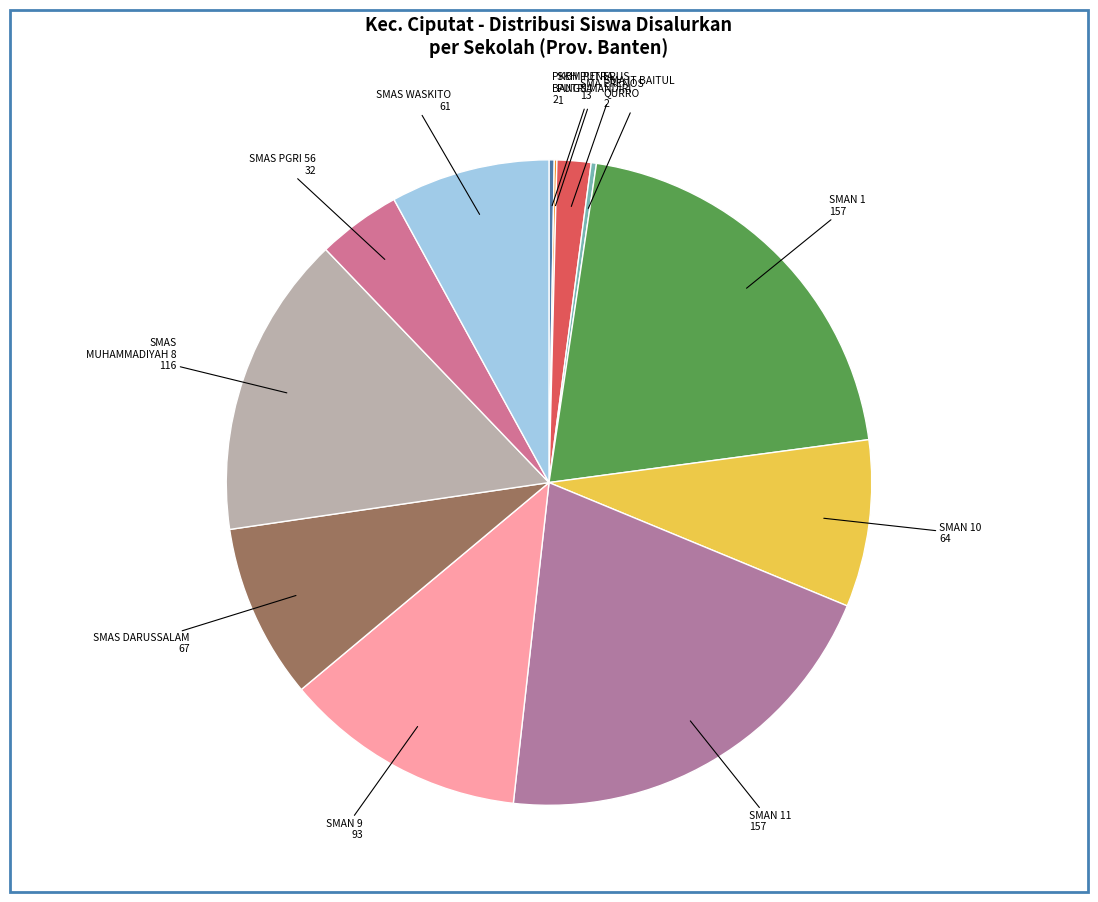

Rank the categories by value from lowest to highest.

SKH PUTRA PUTRI MANDIRI, PKBM PENERUS BANGSA, SMA IT BAITUL QURRO, SMA ERENOS, SMAS PGRI 56 CIPUTAT, SMAS WASKITO, SMAN 10 KOTA TANGERANG SELATAN, SMAS DARUSSALAM, SMAN 9 KOTA TANGERANG SELATAN, SMAS MUHAMMADIYAH 8 CIPUTAT, SMAN 1 KOTA TANGERANG SELATAN, SMAN 11 KOTA TANGERANG SELATAN